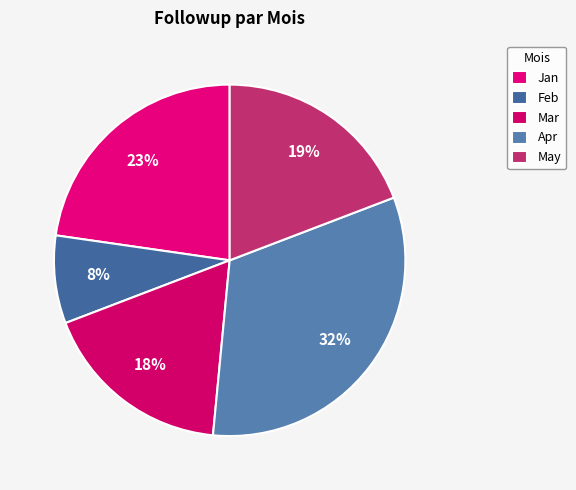

What percentage is the Apr slice, to the nearest percent?

32%